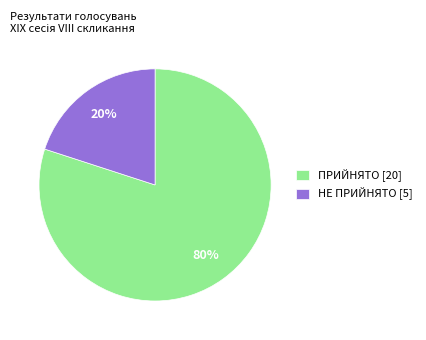

Is the sum of НЕ ПРИЙНЯТО [5] and ПРИЙНЯТО [20] greater than half?

Yes